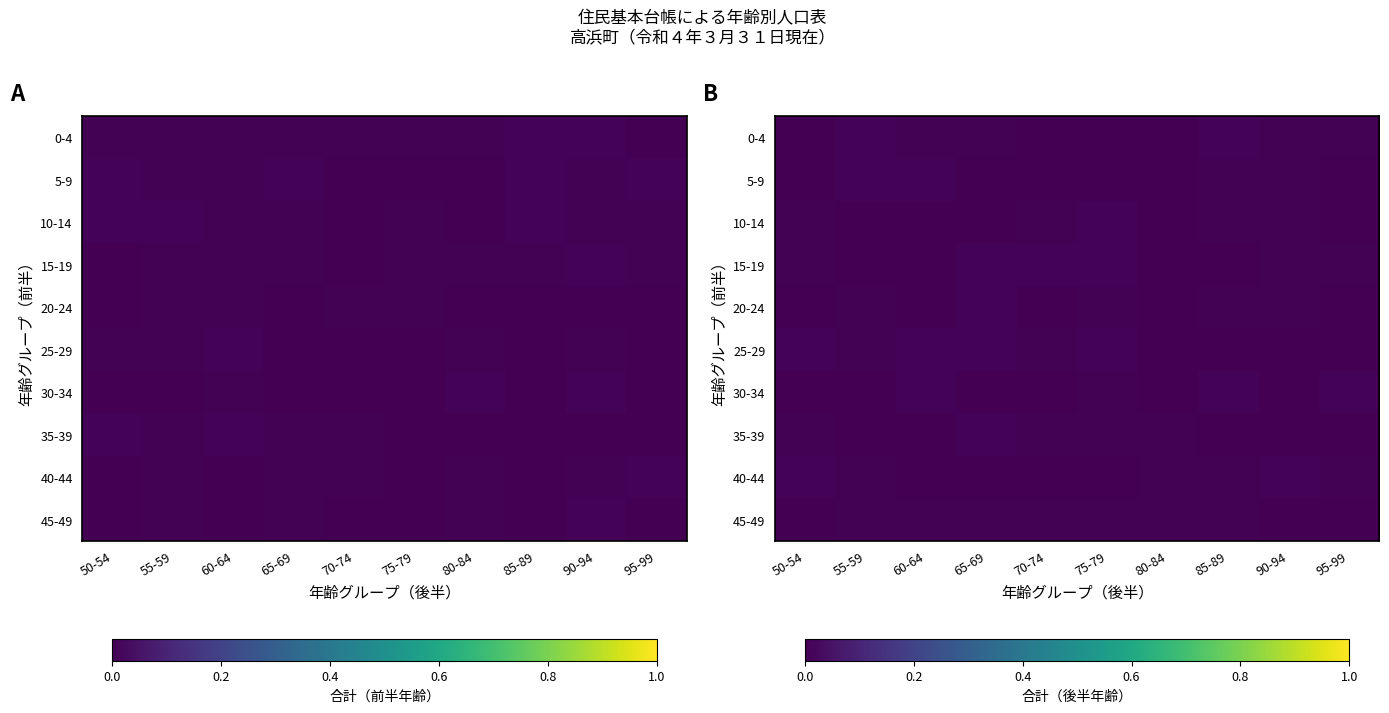

At how many categories does at least one series exceed 0?

10